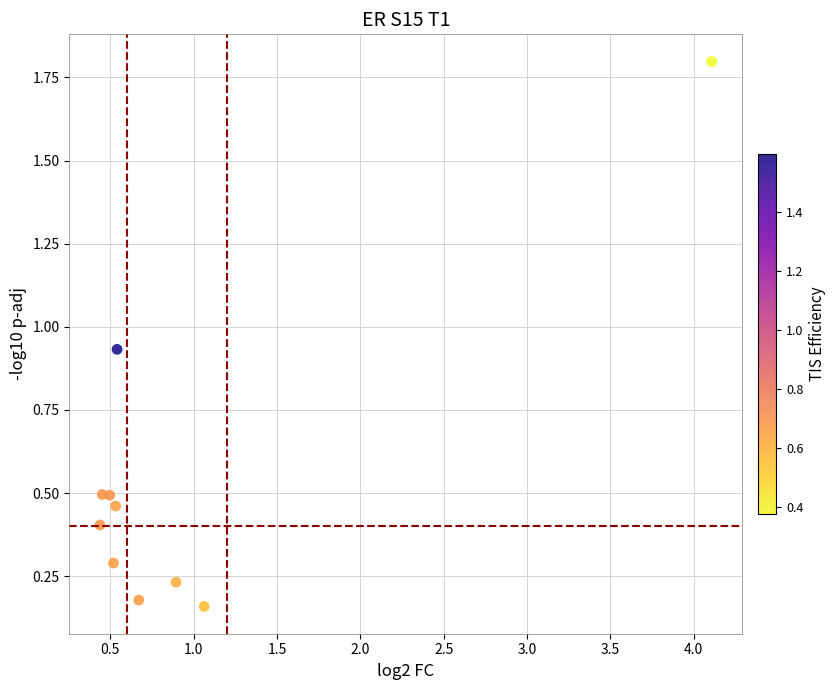

What is the range of Y values (max minus min)?

1.6